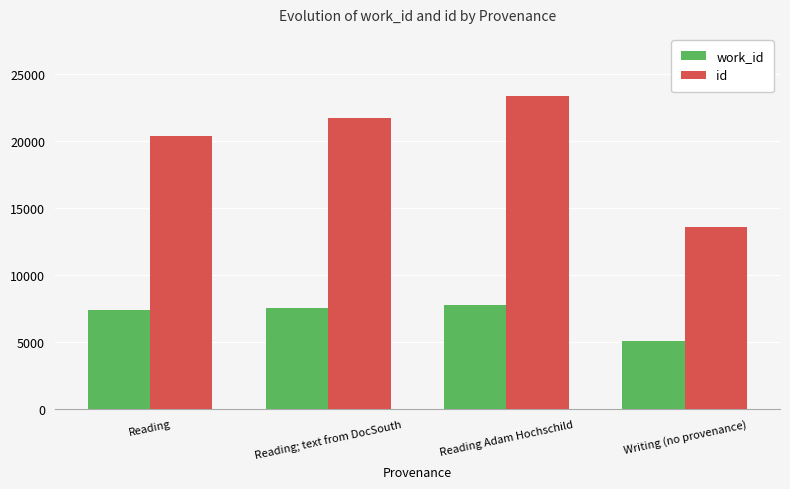

At Reading Adam Hochschild, list the series in order from largest to smallest.

id, work_id